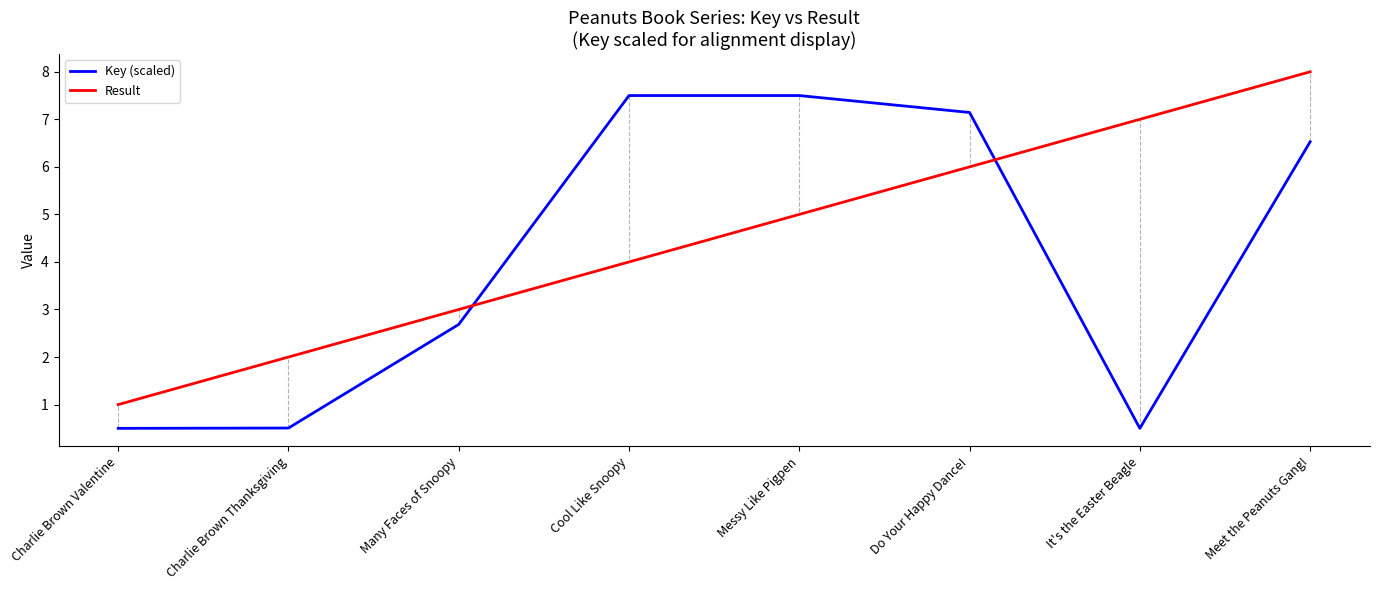

Count the number of data series in this chart.

2